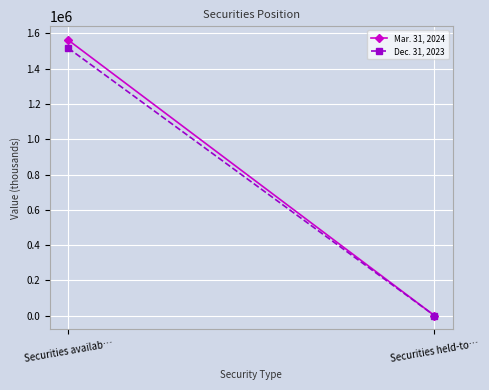

The Mar. 31, 2024 series shows 1562427 at Securities availab…. True or false?

True